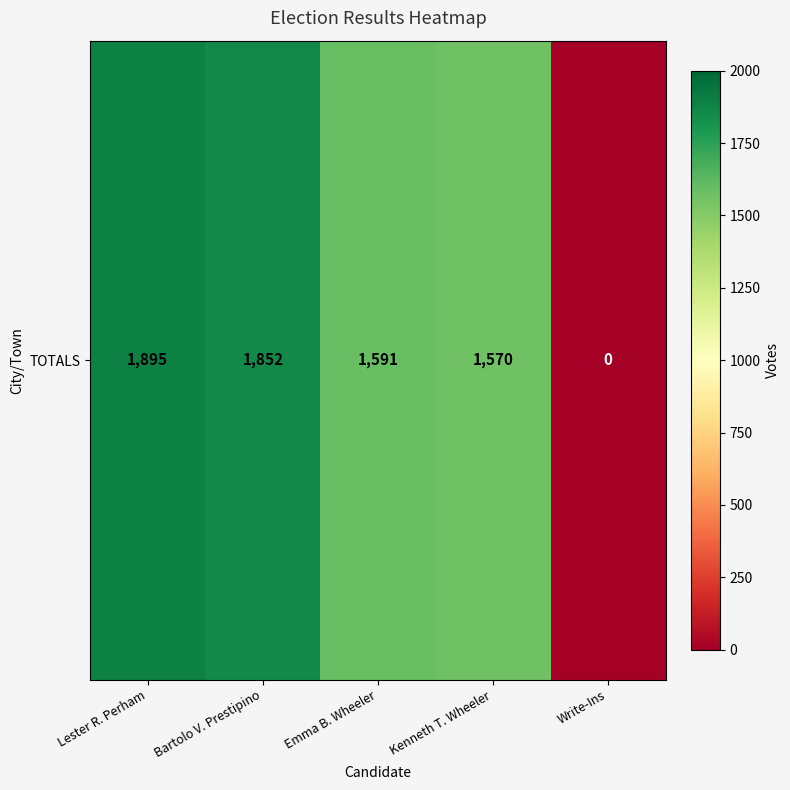

Approximately how many times larger is the value at Kenneth T. Wheeler compared to Emma B. Wheeler?

1.0